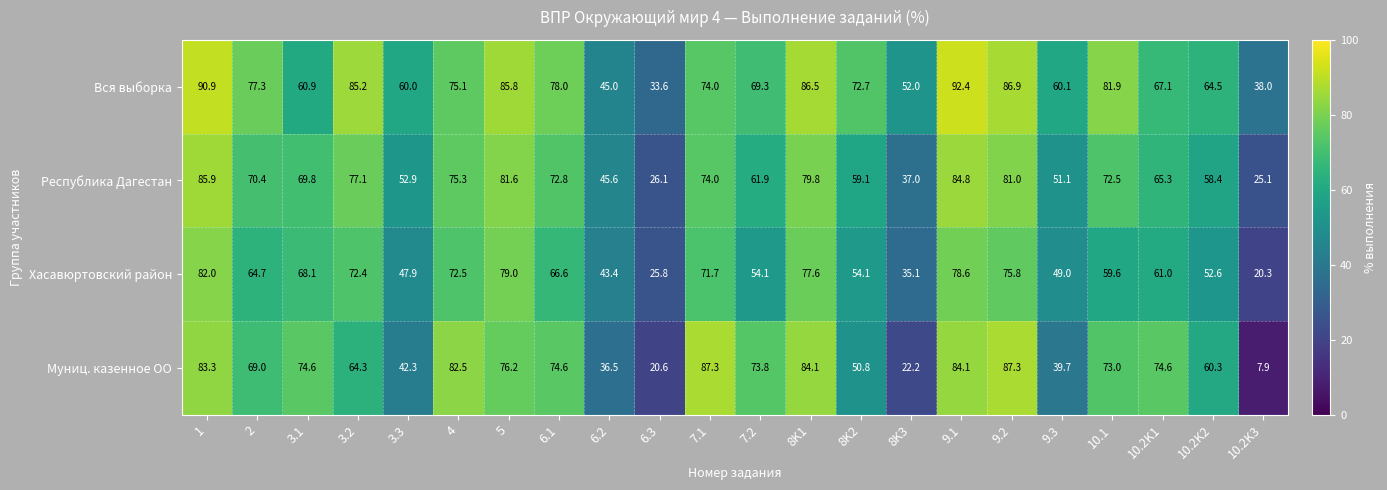

What is the sum of the Вся выборка values at 6.3 and 1?

124.5